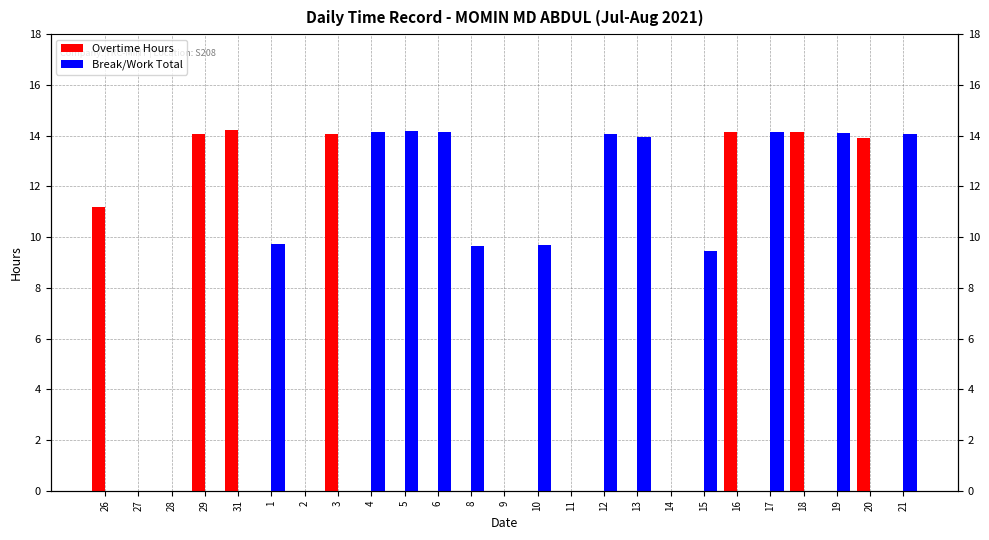

What is the difference between the maximum and second lowest values in the Break/Work Total series?

14.2